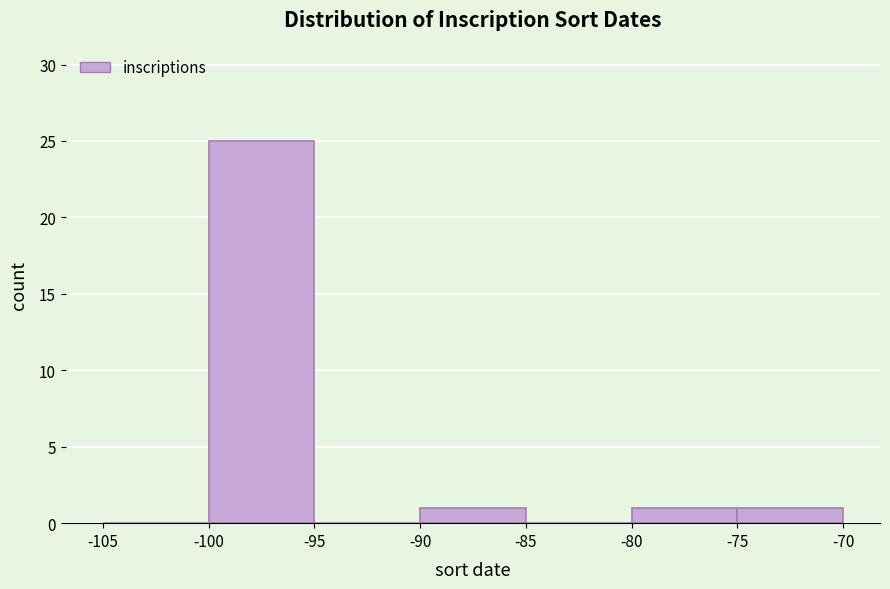

Over which range of the x-axis is the bar tallest?

-100 to -95